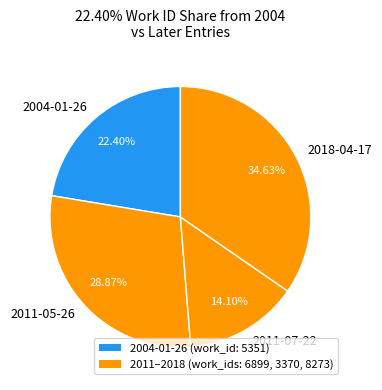

Count the number of slices in the pie.

4